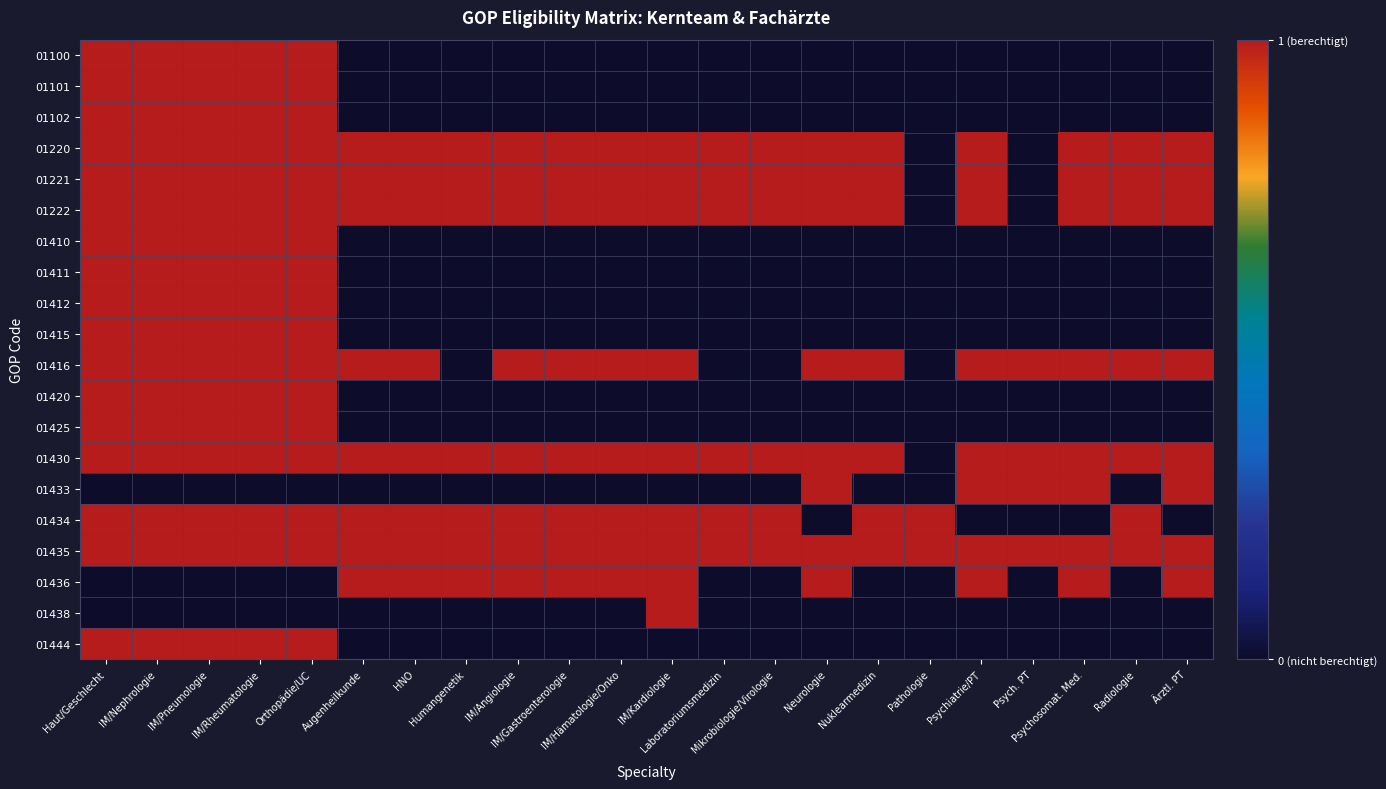

Which series has the widest spread of values?

01100